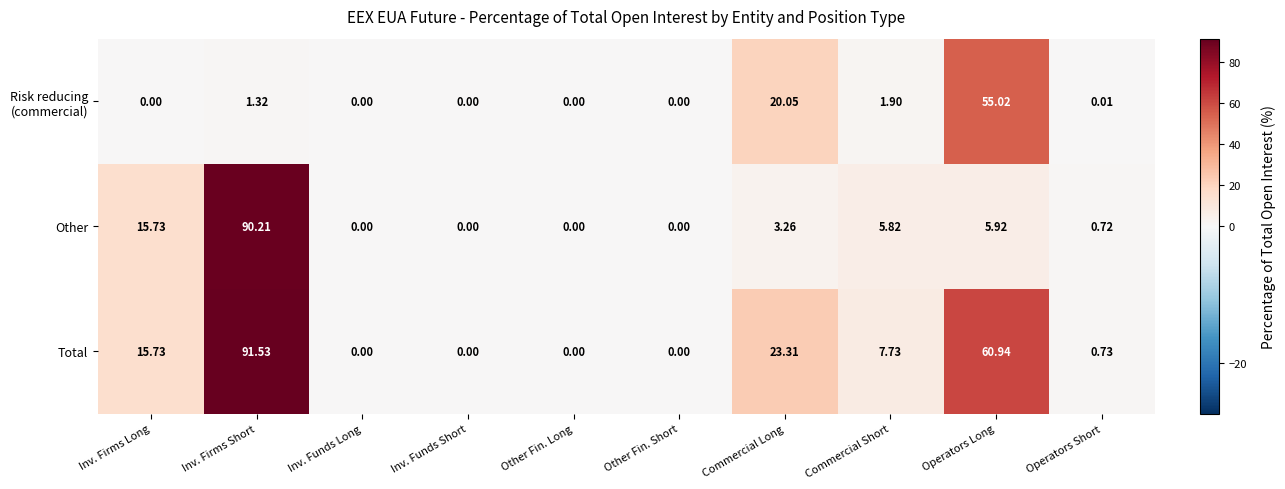

At how many categories does at least one series exceed 39?

2